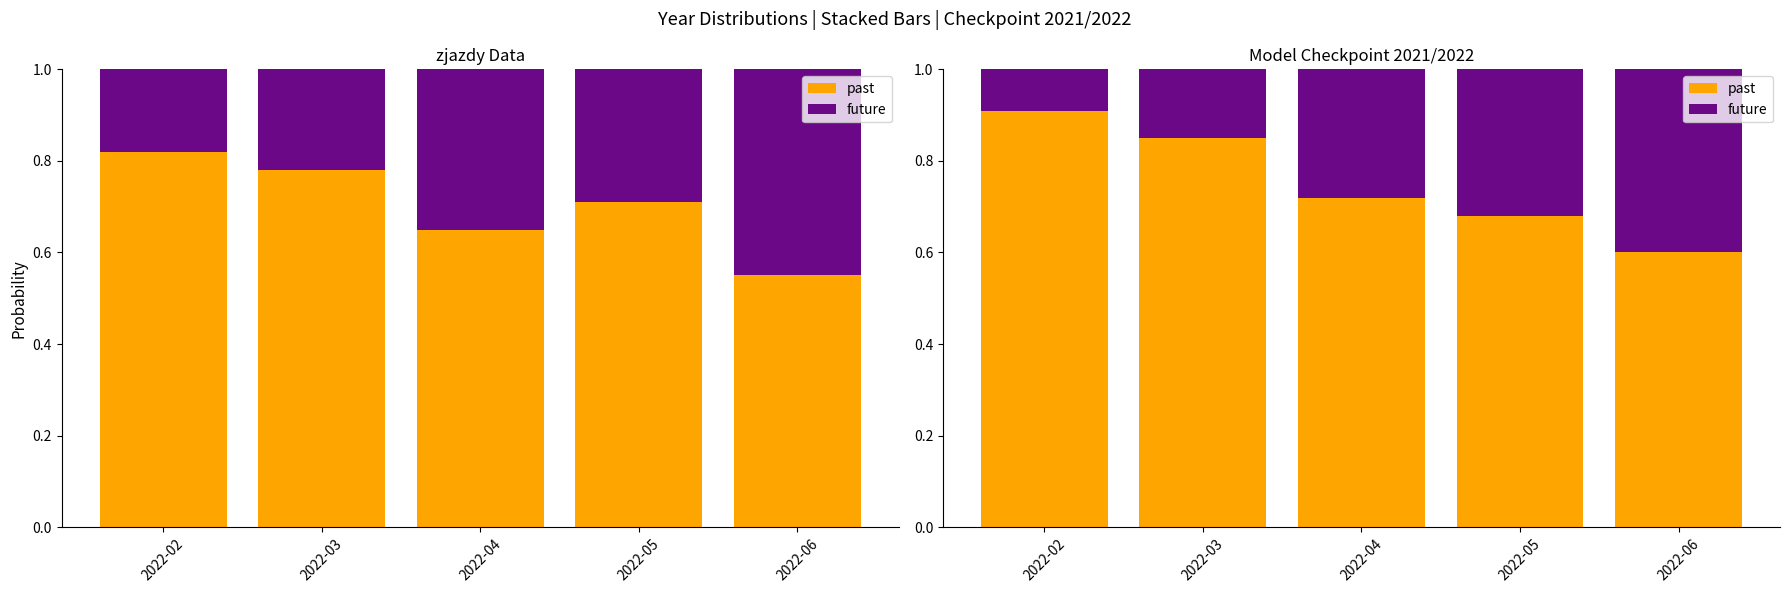

Rank the series by their average value, from lowest to highest.

future, past